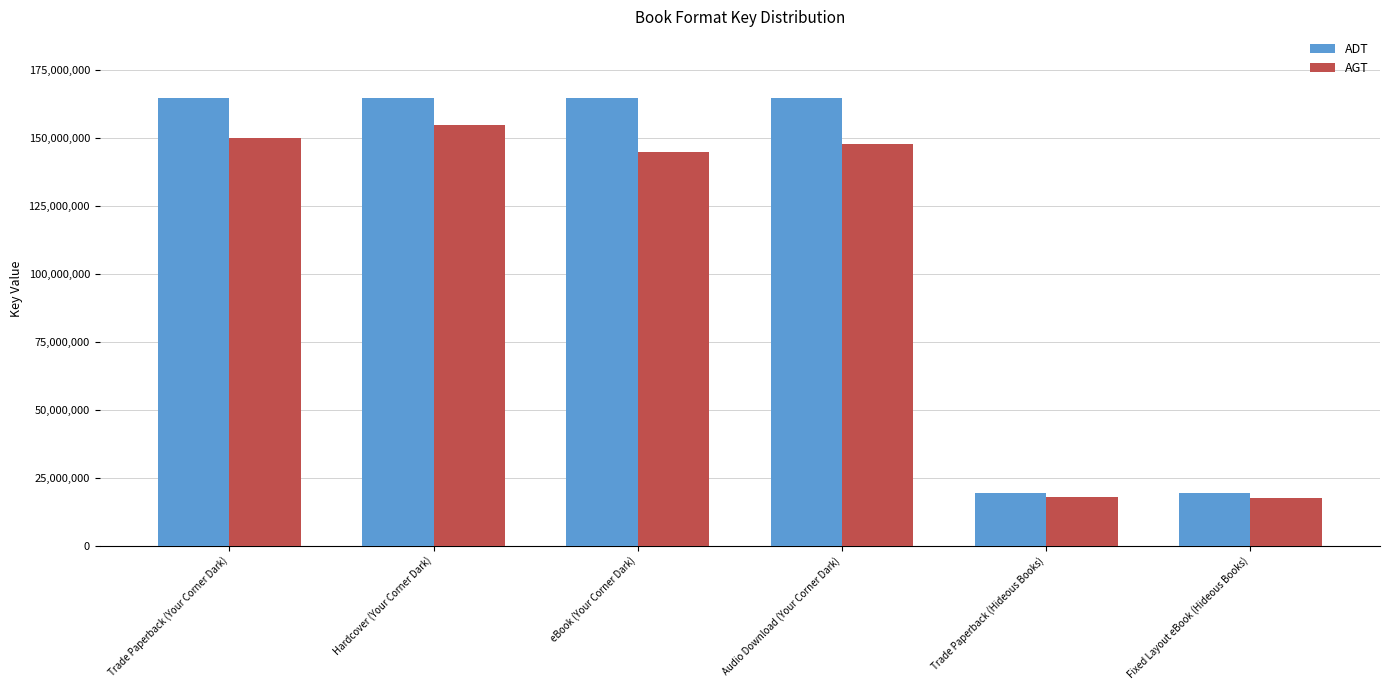

How many values in the AGT series are below 148000000?

3